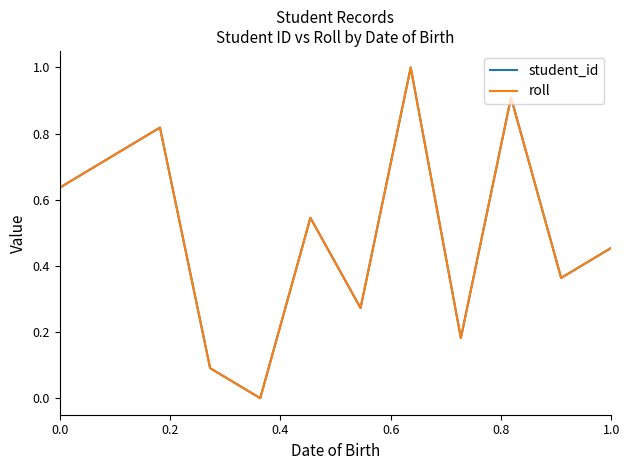

Does the chart have visible grid lines?

No